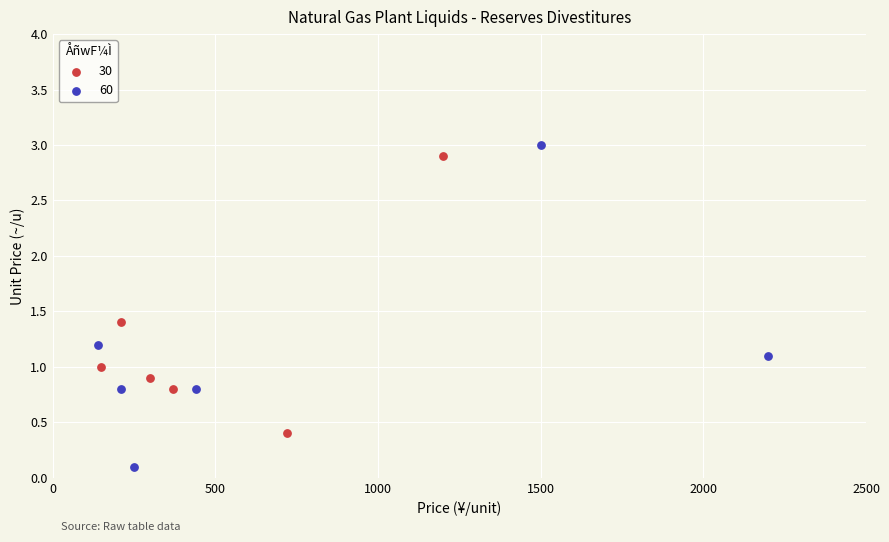

Which series has the largest Y range (max minus min)?

60